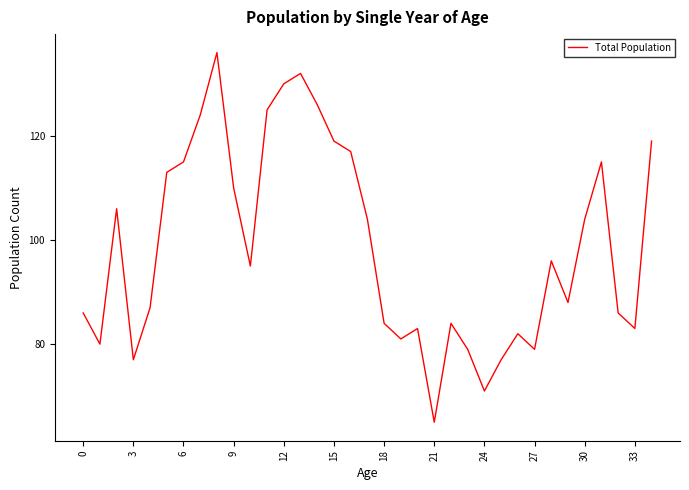

What is the minimum value shown in the chart?

65